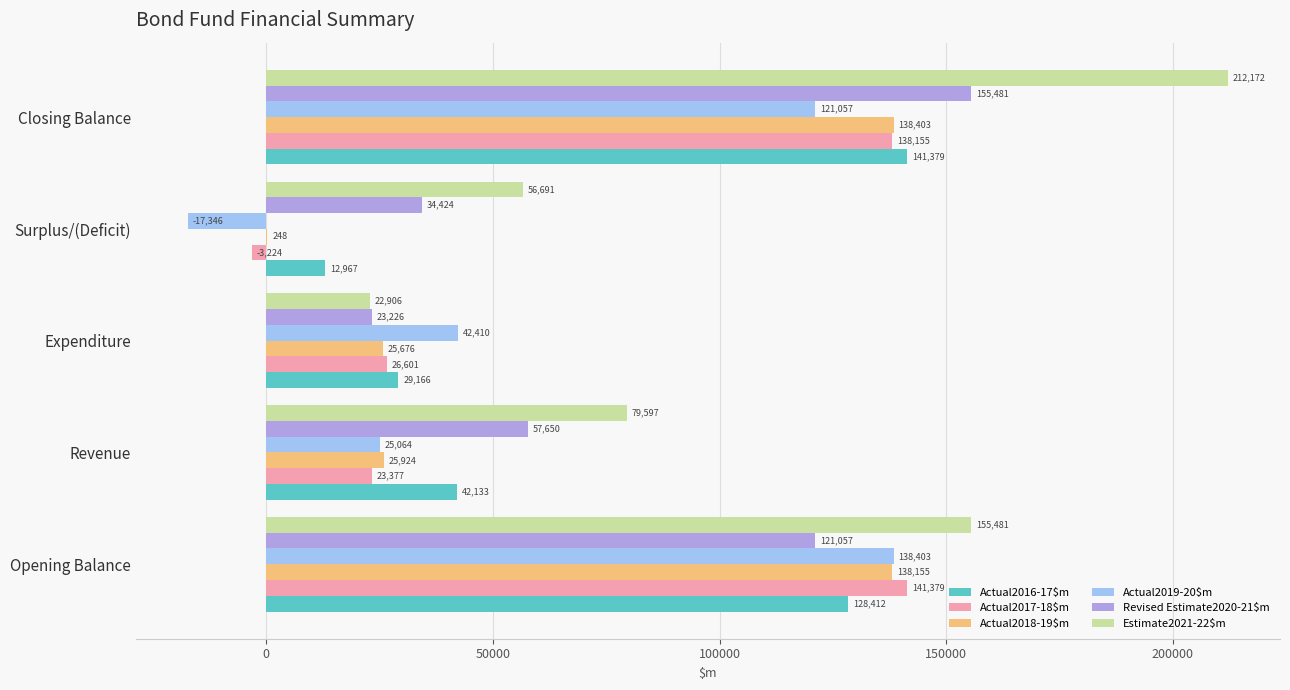

The value of Actual2017-18$m at Opening Balance is 141379. True or false?

True